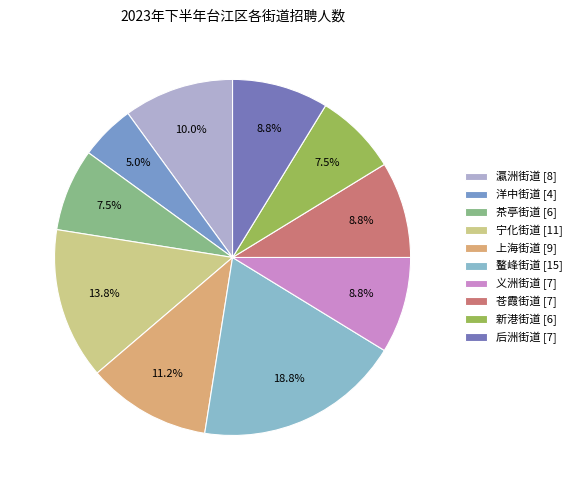

How many slices are in this pie chart?

10